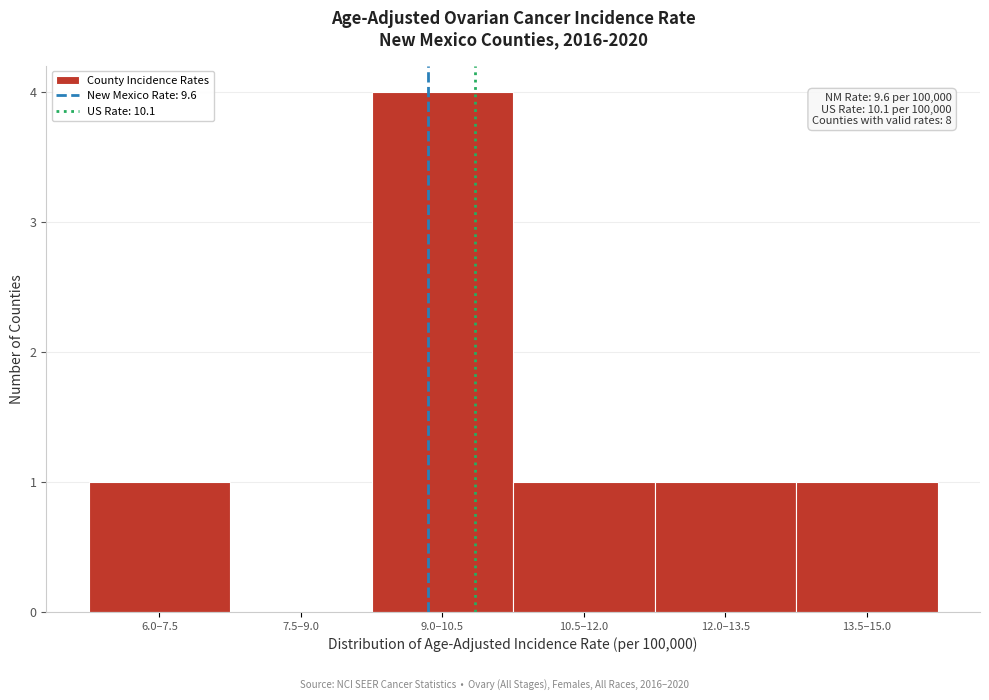

Reading left to right, transcribe all the data shown in this chart.

6.0–7.5=1	7.5–9.0=0	9.0–10.5=4	10.5–12.0=1	12.0–13.5=1	13.5–15.0=1